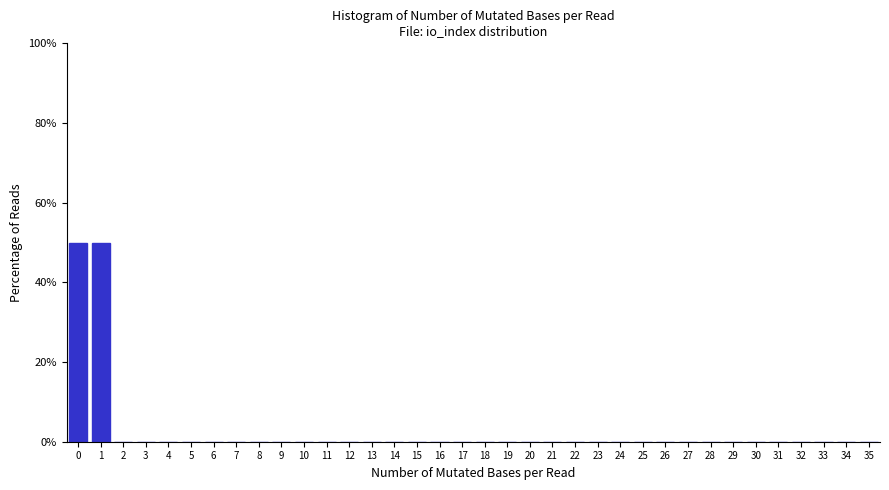

What is the greatest value displayed?

50